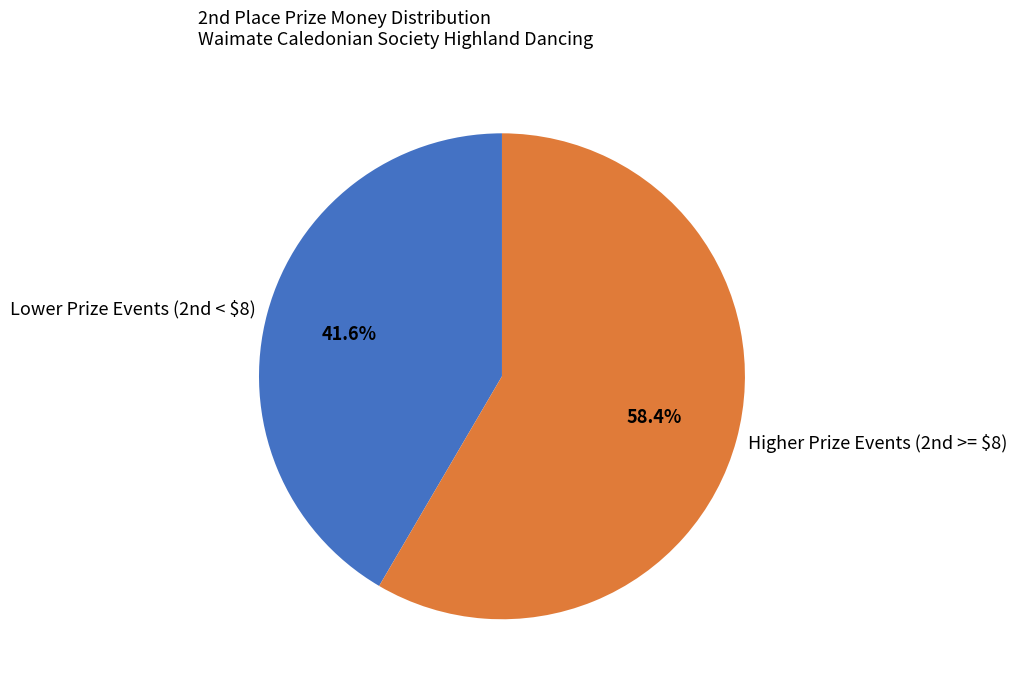

What is the majority slice?

Higher Prize Events (2nd >= $8)